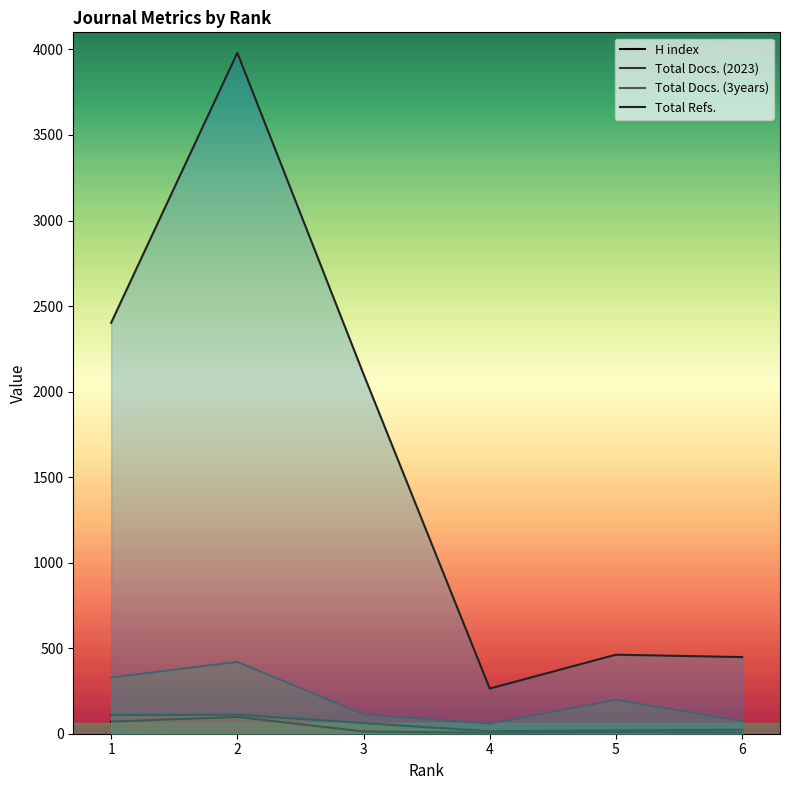

Which label corresponds to the smallest value in the chart?

4